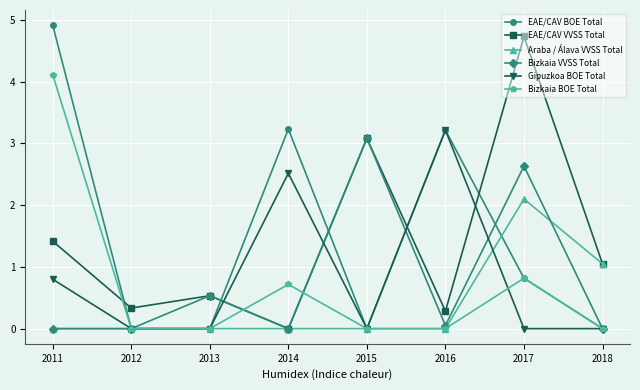

Between which two adjacent categories do EAE/CAV BOE Total and EAE/CAV VVSS Total first intersect?

2011 and 2012